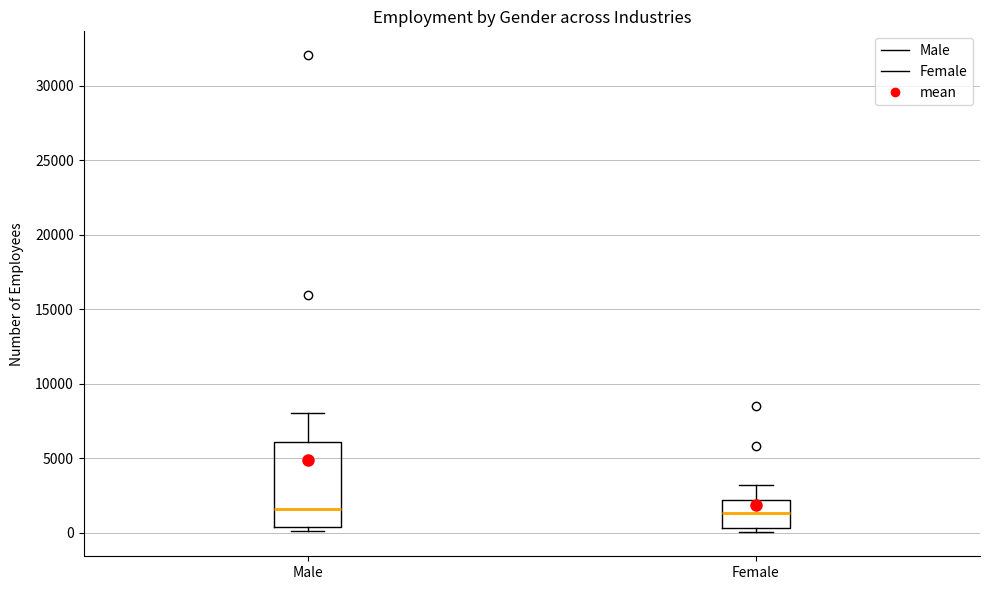

Which box is the tallest, from its lower edge to its upper edge?

Male